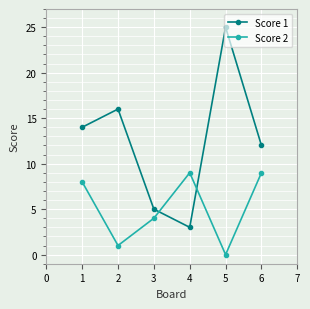

How many values in the Score 2 series are below 8?

3